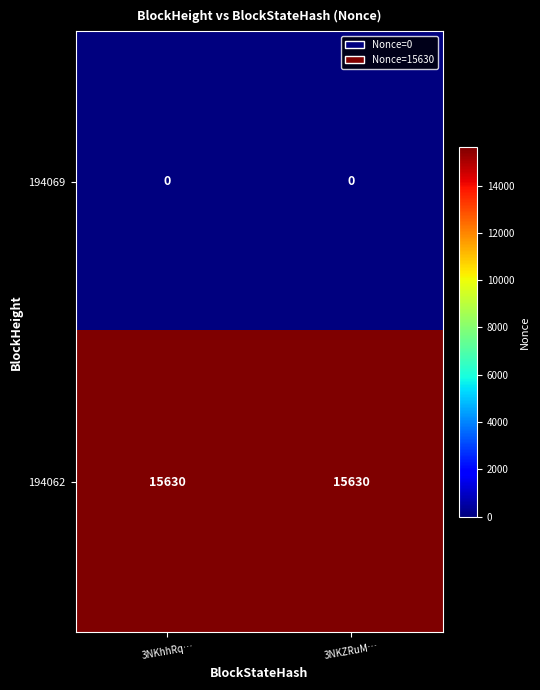

Read the 194062 value at 3NKZRuM….

15630